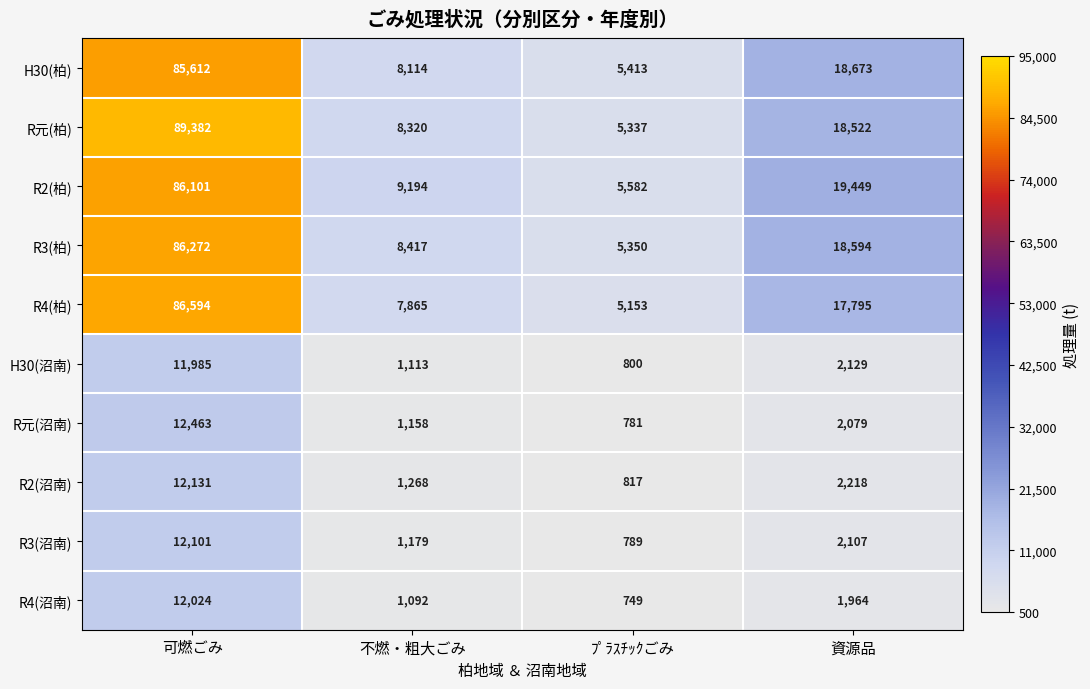

What is the difference between the maximum and minimum values in the R元(柏) series?

84045